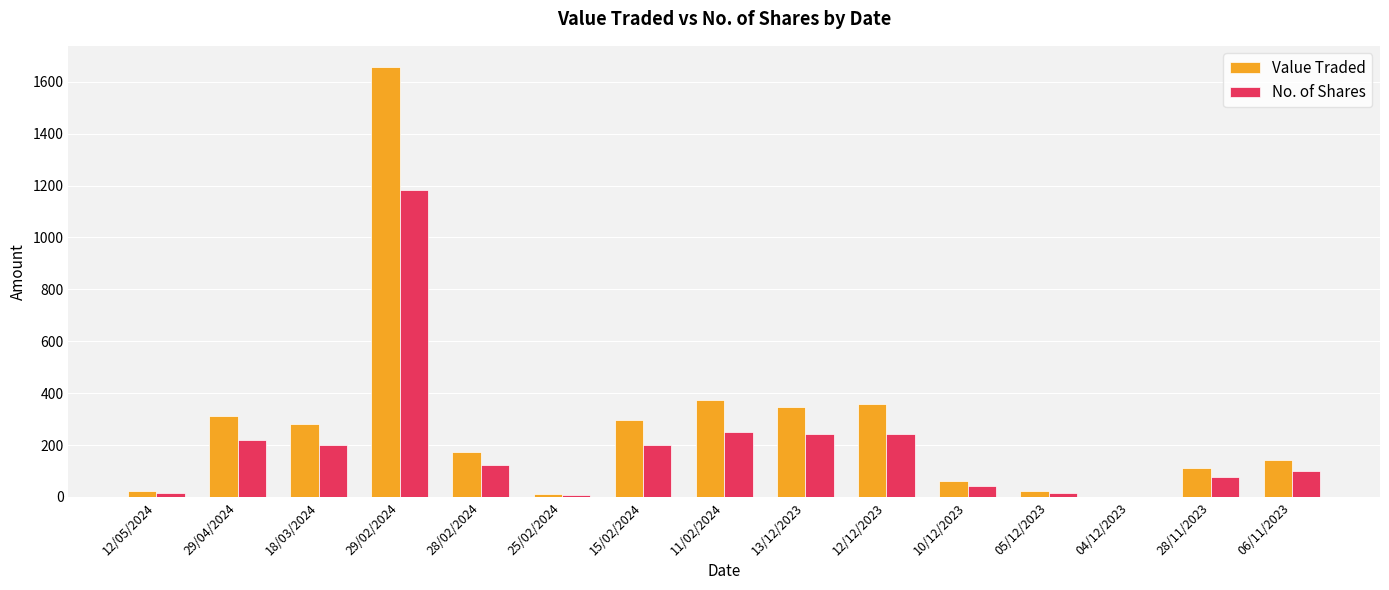

Which label corresponds to the largest value in the chart?

29/02/2024